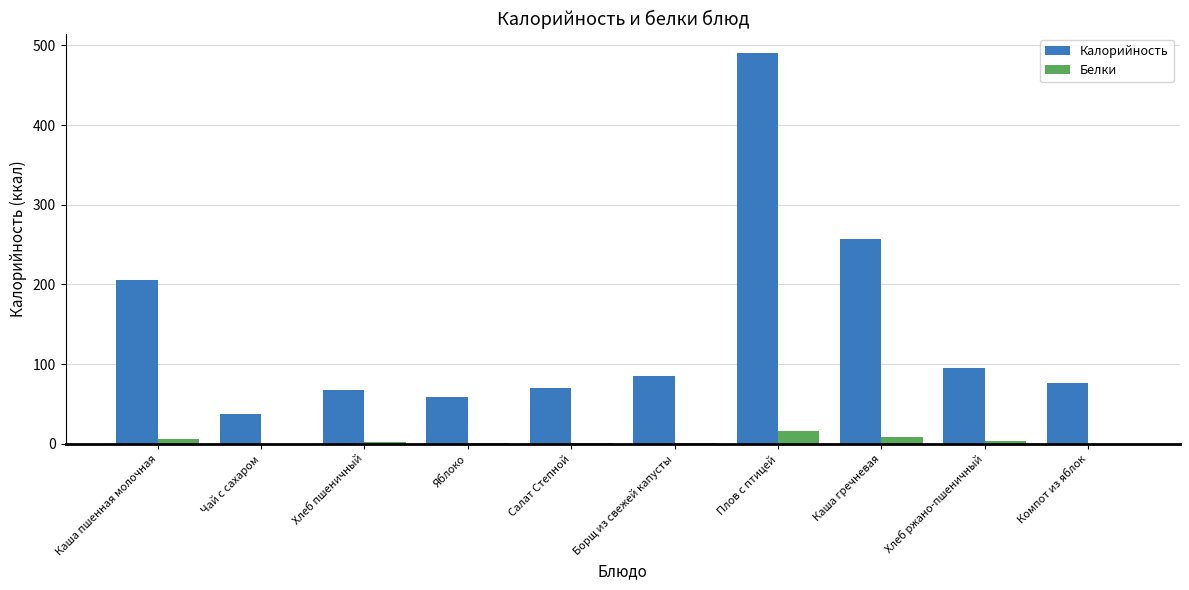

Is it true that Калорийность equals 119.2 at Борщ из свежей капусты?

False